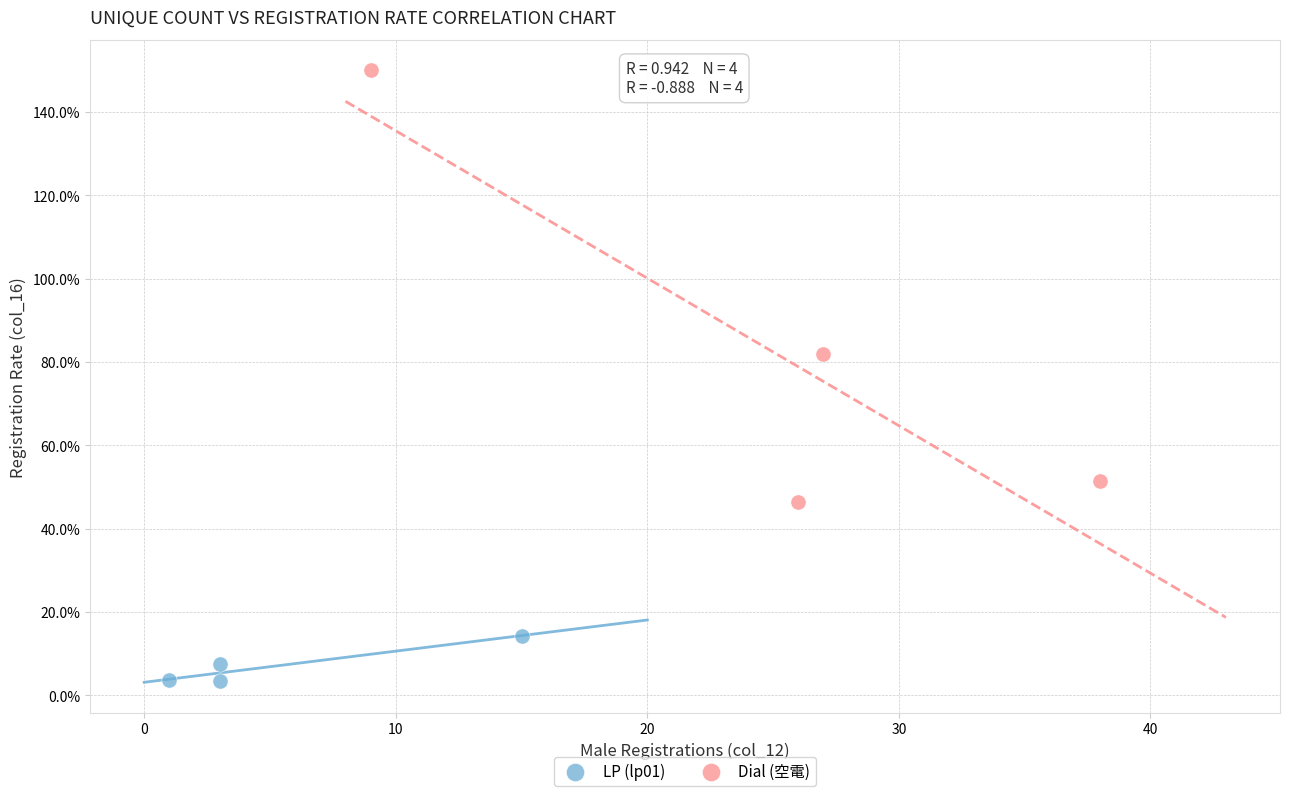

What are all the series names shown in the legend?

LP (lp01), Dial (空電)